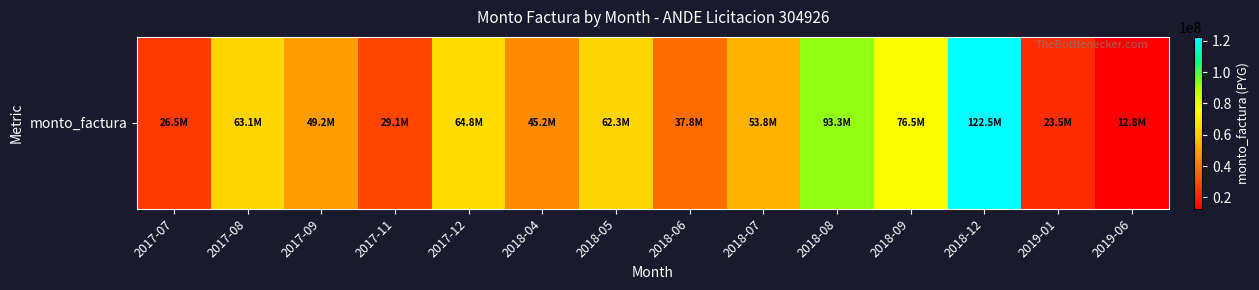

Which category has the highest value across all series?

2018-12